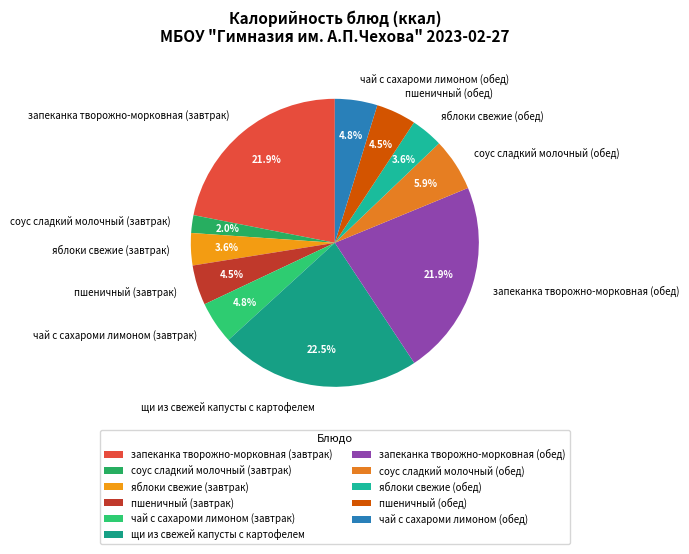

Which has a higher value, пшеничный (завтрак) or запеканка творожно-морковная (завтрак)?

запеканка творожно-морковная (завтрак)